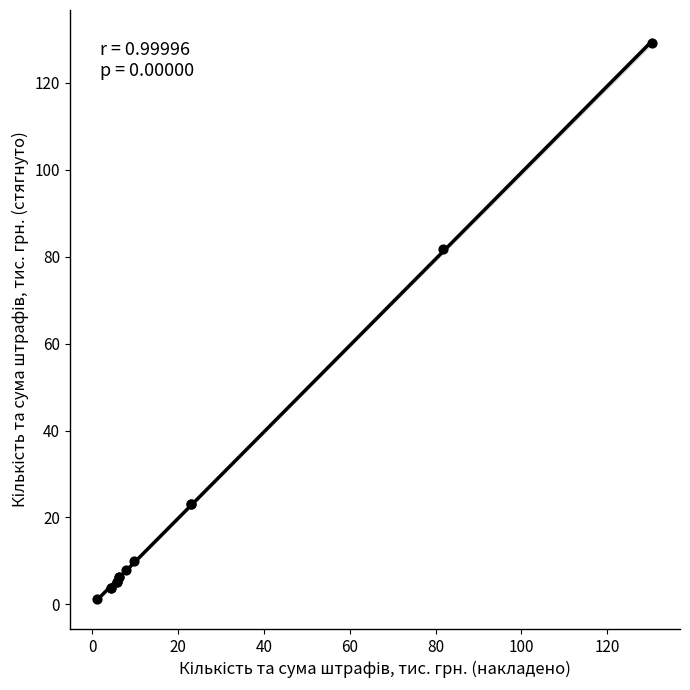

What Y value in the scatter plot is closest to 65?

81.7